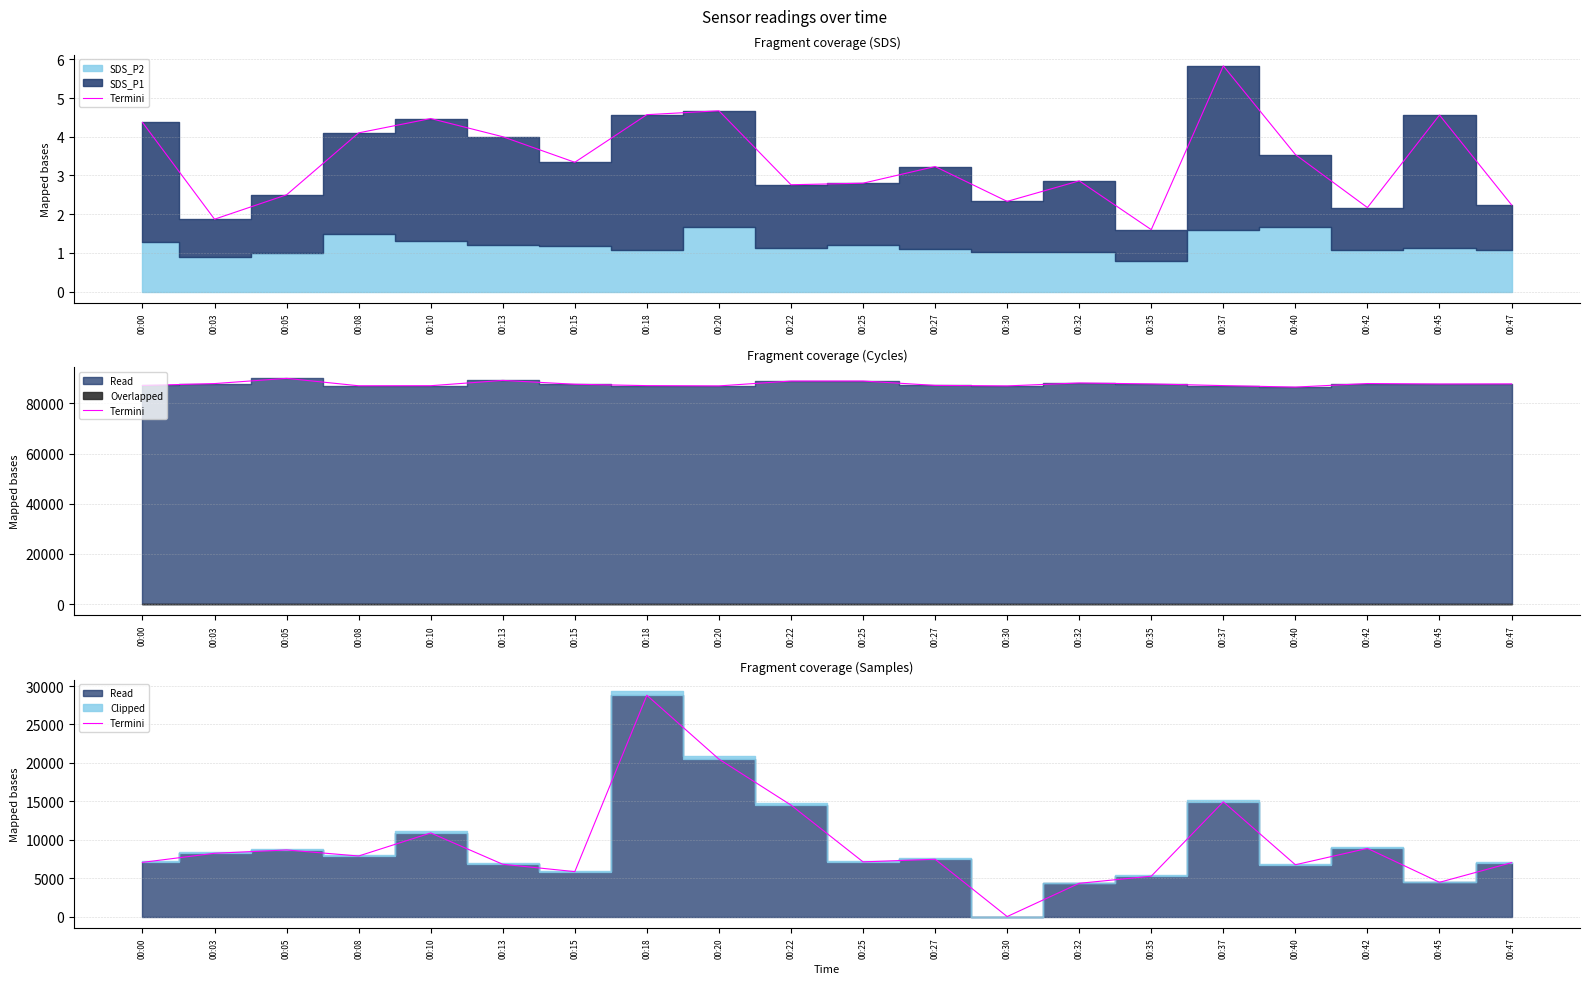

True or false: the data has more than 1 interior local peaks.

True